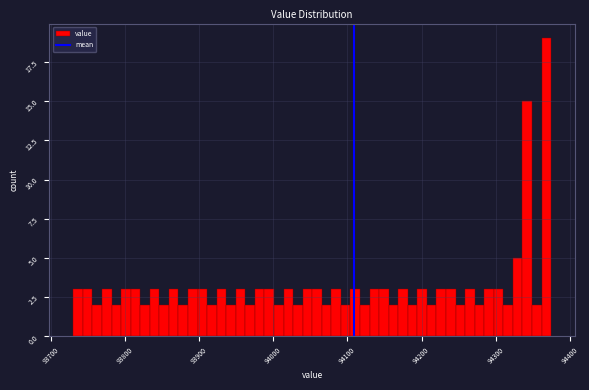

Around what value on the x-axis is the tallest bar? Give the approximate position of its centre, as read against the axis.

94370